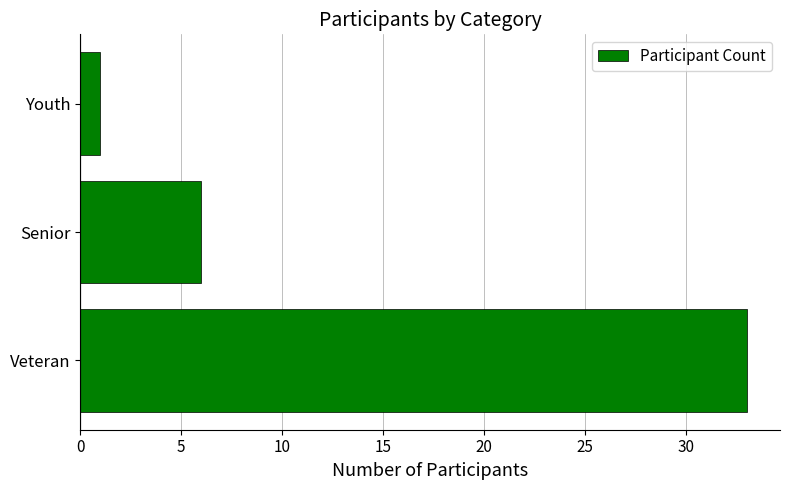

List the labels in order of value, smallest first.

Youth, Senior, Veteran